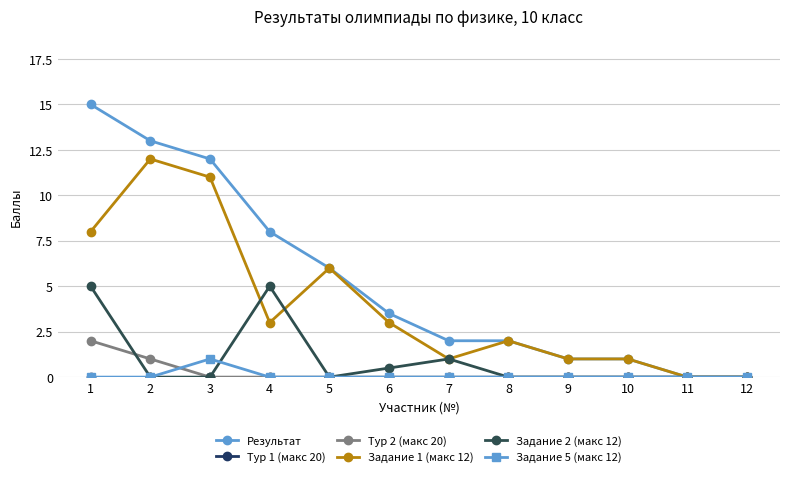

What is the sum of all Задание 2 (макс 12) values?

11.5